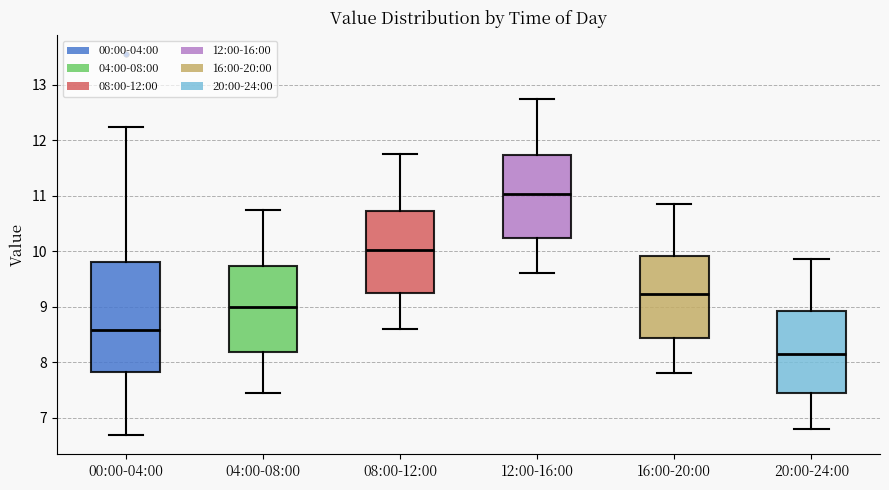

Which box's median line is the lowest?

20:00-24:00